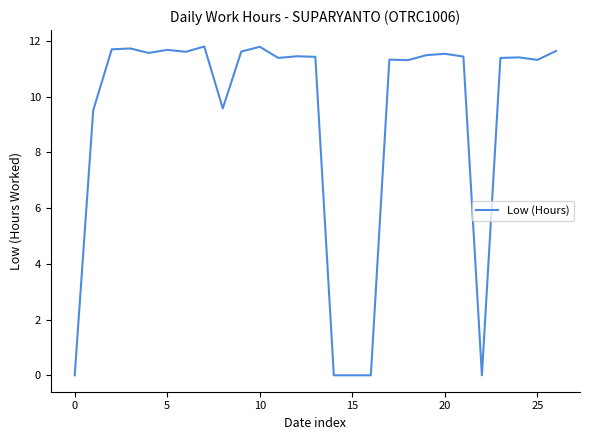

How many values exceed 11?

20